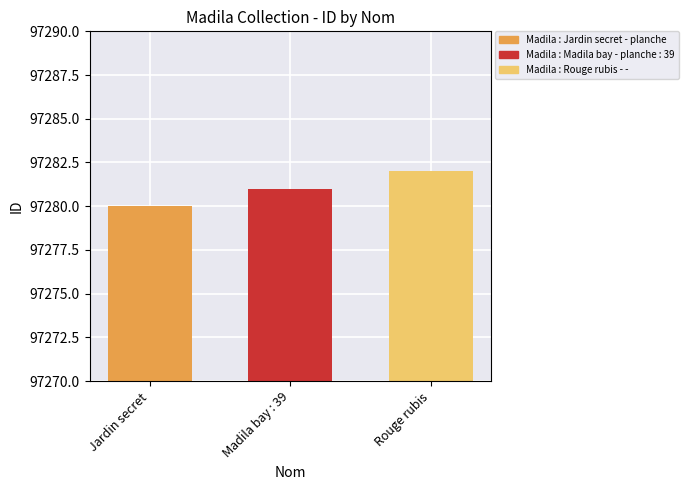

The value at Madila bay : 39 is 144922. True or false?

False